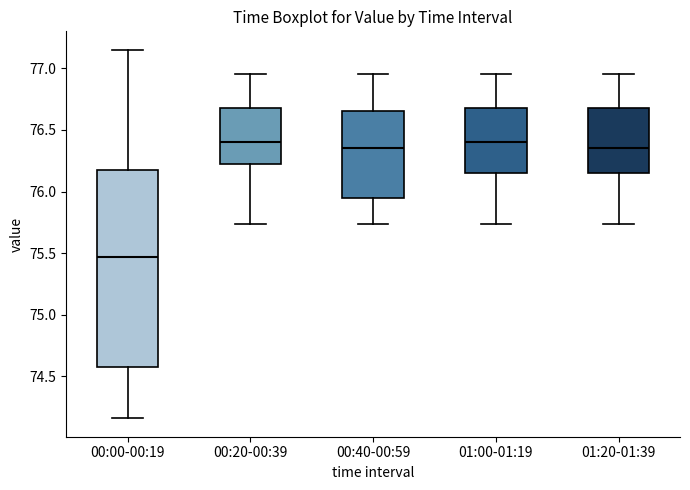

Reading left to right, read every box against the y-axis: the position of its median line, the range the box covers, and the ends of its whiskers. The values are not printed on the chart, so give them approximately, as read against the axis.

00:00-00:19: median 75.45, box 74.55 to 76.20, whiskers 74.15 to 77.15
00:20-00:39: median 76.40, box 76.25 to 76.70, whiskers 75.75 to 76.95
00:40-00:59: median 76.35, box 75.95 to 76.65, whiskers 75.75 to 76.95
01:00-01:19: median 76.40, box 76.15 to 76.70, whiskers 75.75 to 76.95
01:20-01:39: median 76.35, box 76.15 to 76.70, whiskers 75.75 to 76.95